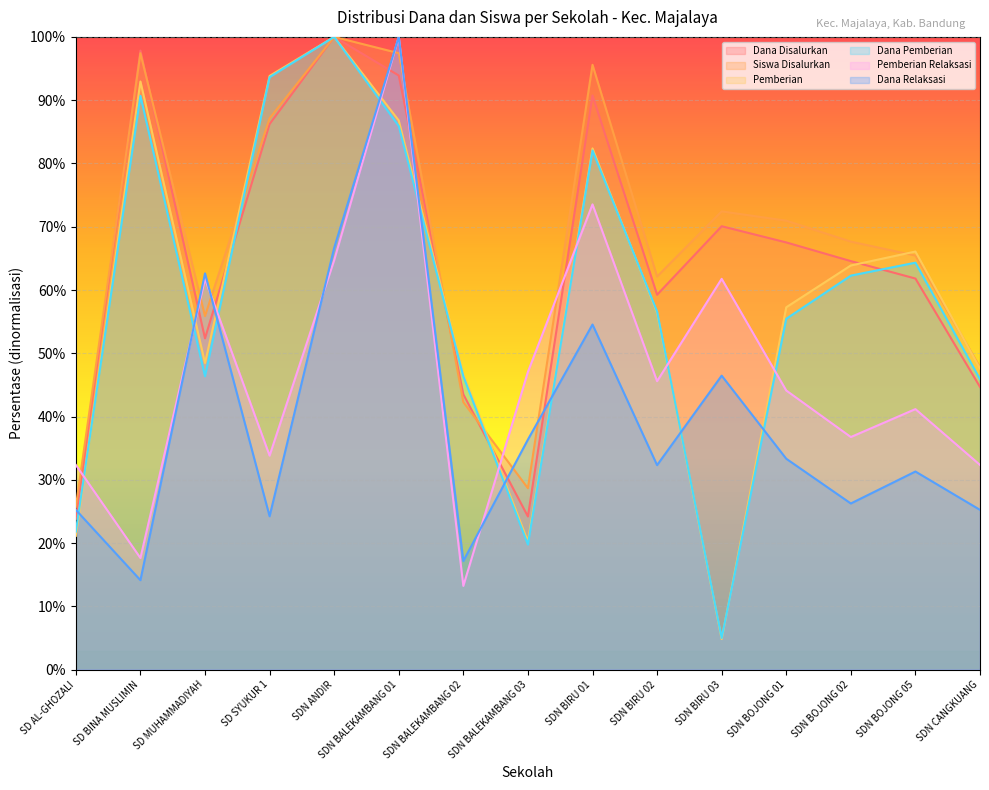

At which label is Dana Disalurkan closest to 61?

SDN BOJONG 05